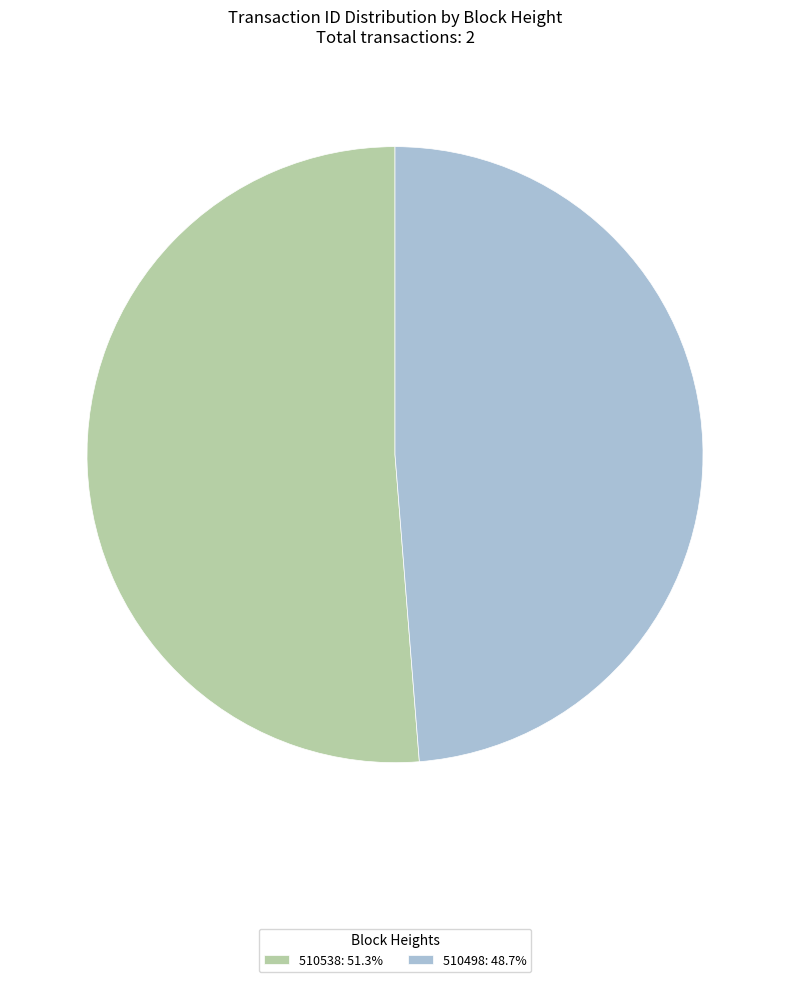

Is 510498 the majority of the pie?

No